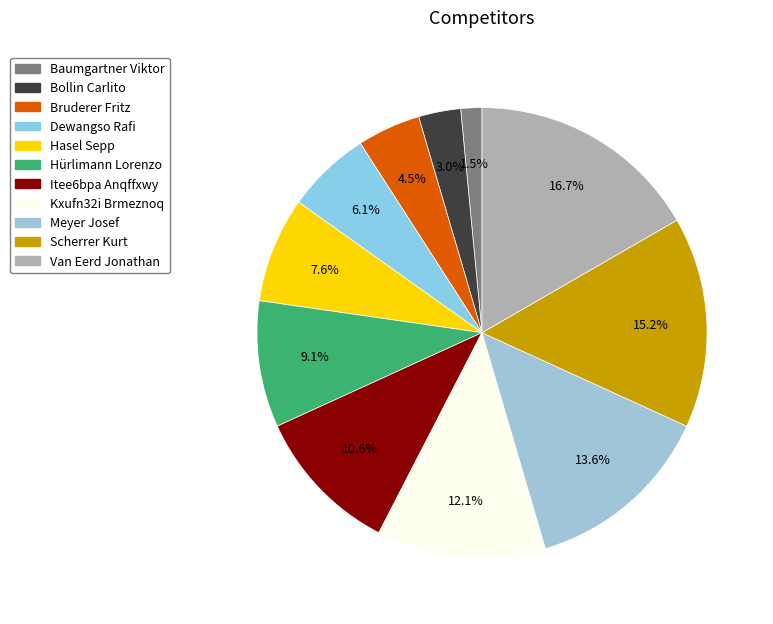

To the nearest percent, what is the difference between the Baumgartner Viktor and Itee6bpa Anqffxwy slice percentages?

9%